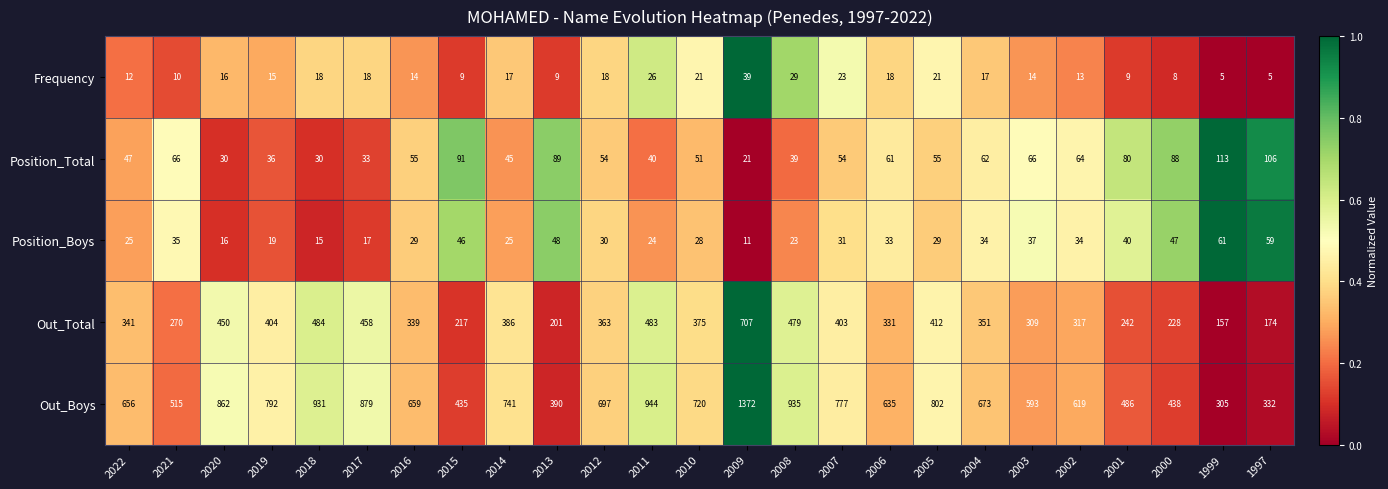

At which category is the sum across all series the highest?

2009